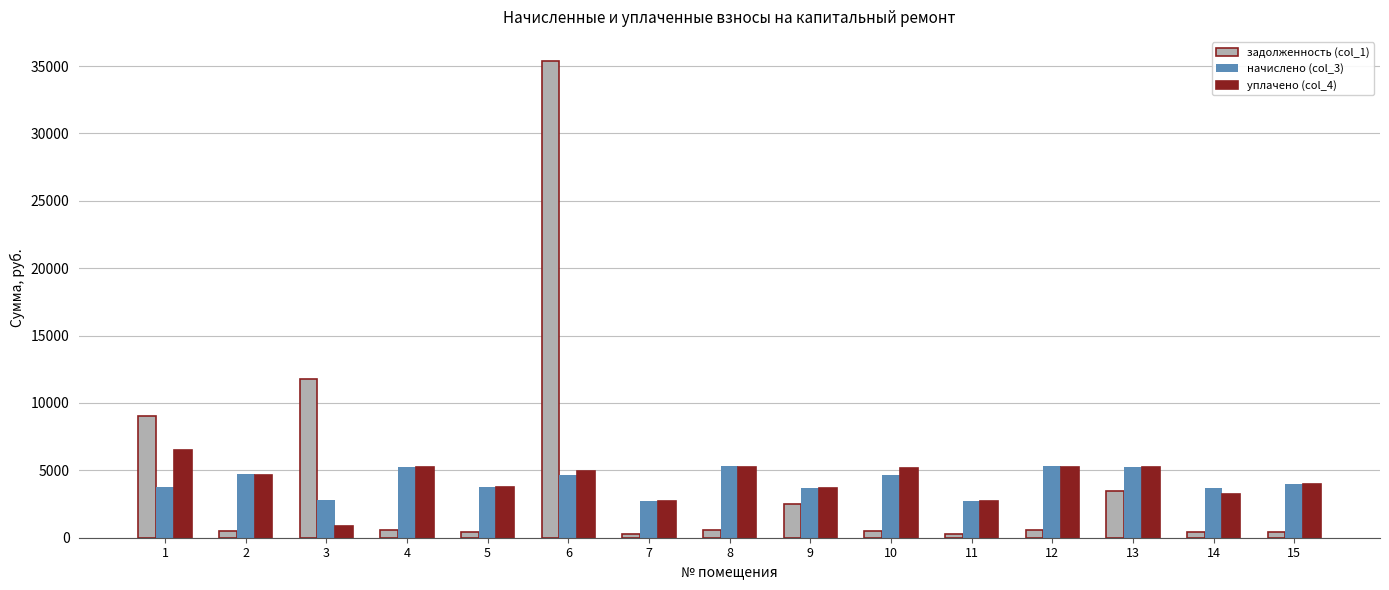

Is the value of задолженность (col_1) at 15 greater than the value of уплачено (col_4) at 12?

No